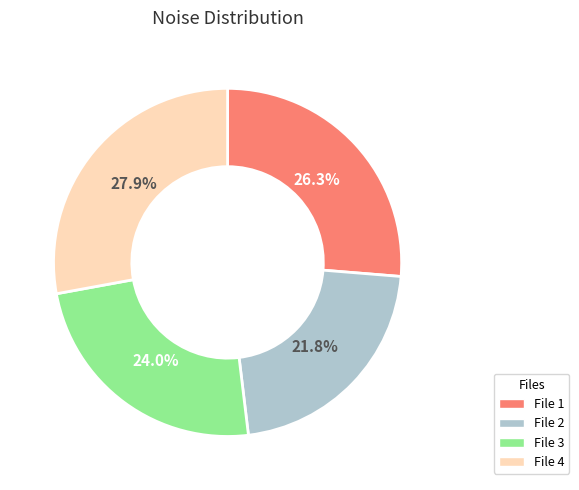

Does any single category account for the majority?

No